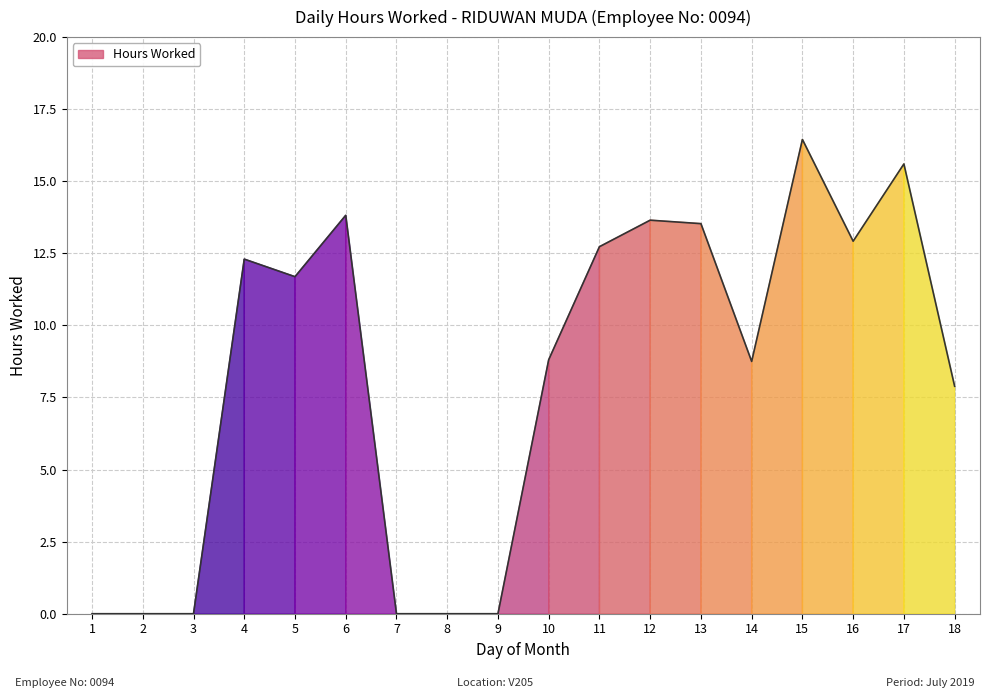

Read the value at 17.

15.6